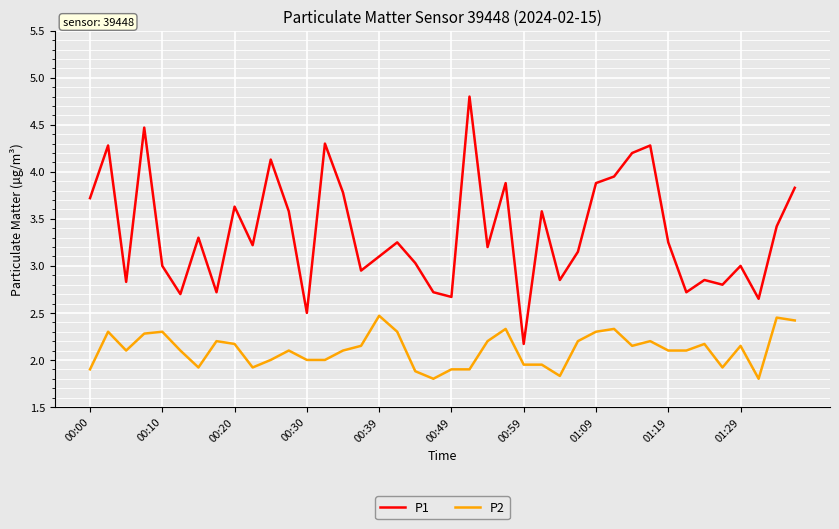

True or false: P1 and P2 cross at least once.

False